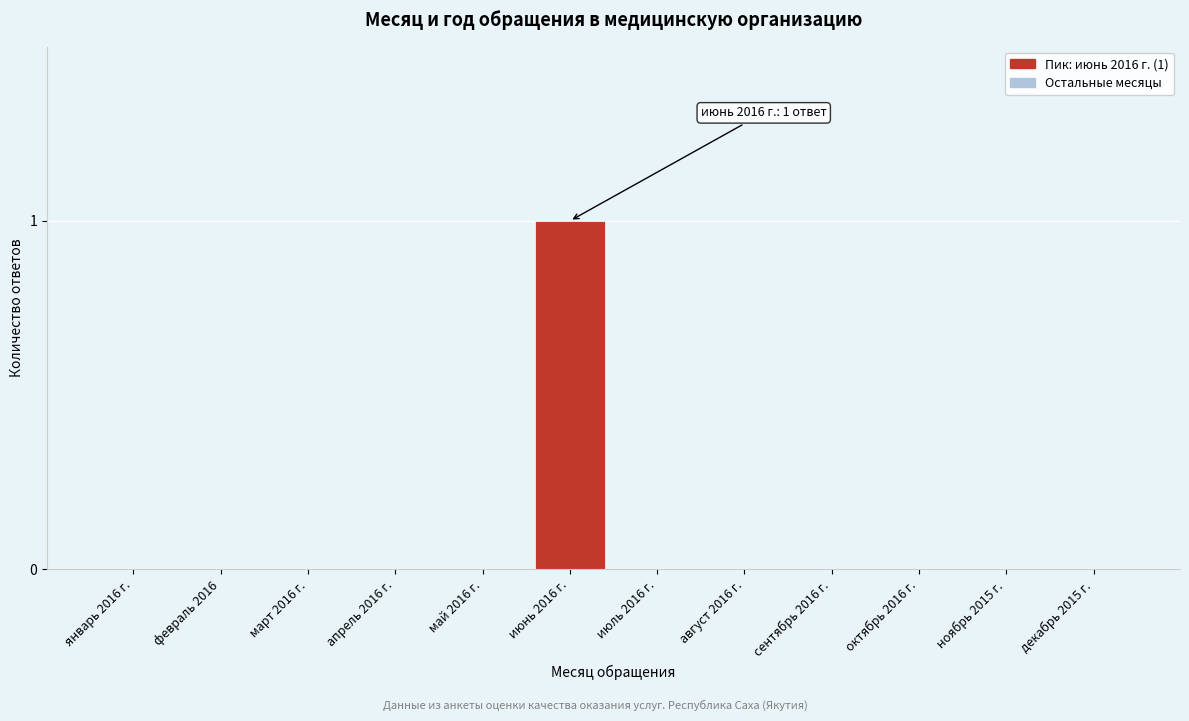

Reading left to right, what are all the values shown in this chart?

январь 2016 г.=0	февраль 2016=0	март 2016 г.=0	апрель 2016 г.=0	май 2016 г.=0	июнь 2016 г.=1	июль 2016 г.=0	август 2016 г.=0	сентябрь 2016 г.=0	октябрь 2016 г.=0	ноябрь 2015 г.=0	декабрь 2015 г.=0